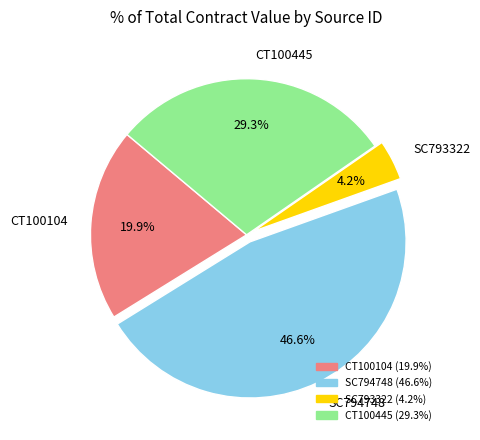

Which slice is the largest?

SC794748